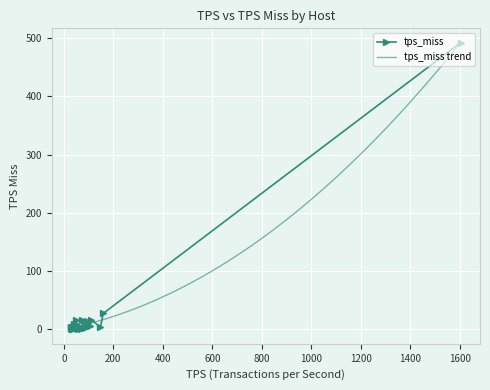

True or false: there are more than 0 points higher than both neighbors.

True